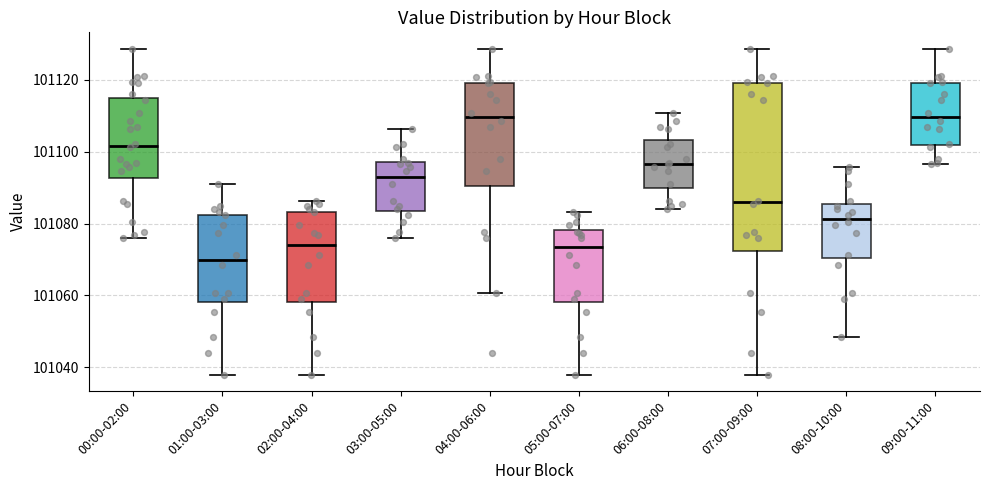

Where does the median line of the box for 09:00-11:00 sit on the y-axis? The values are not printed on the chart, so give them approximately, as read against the axis.

101110